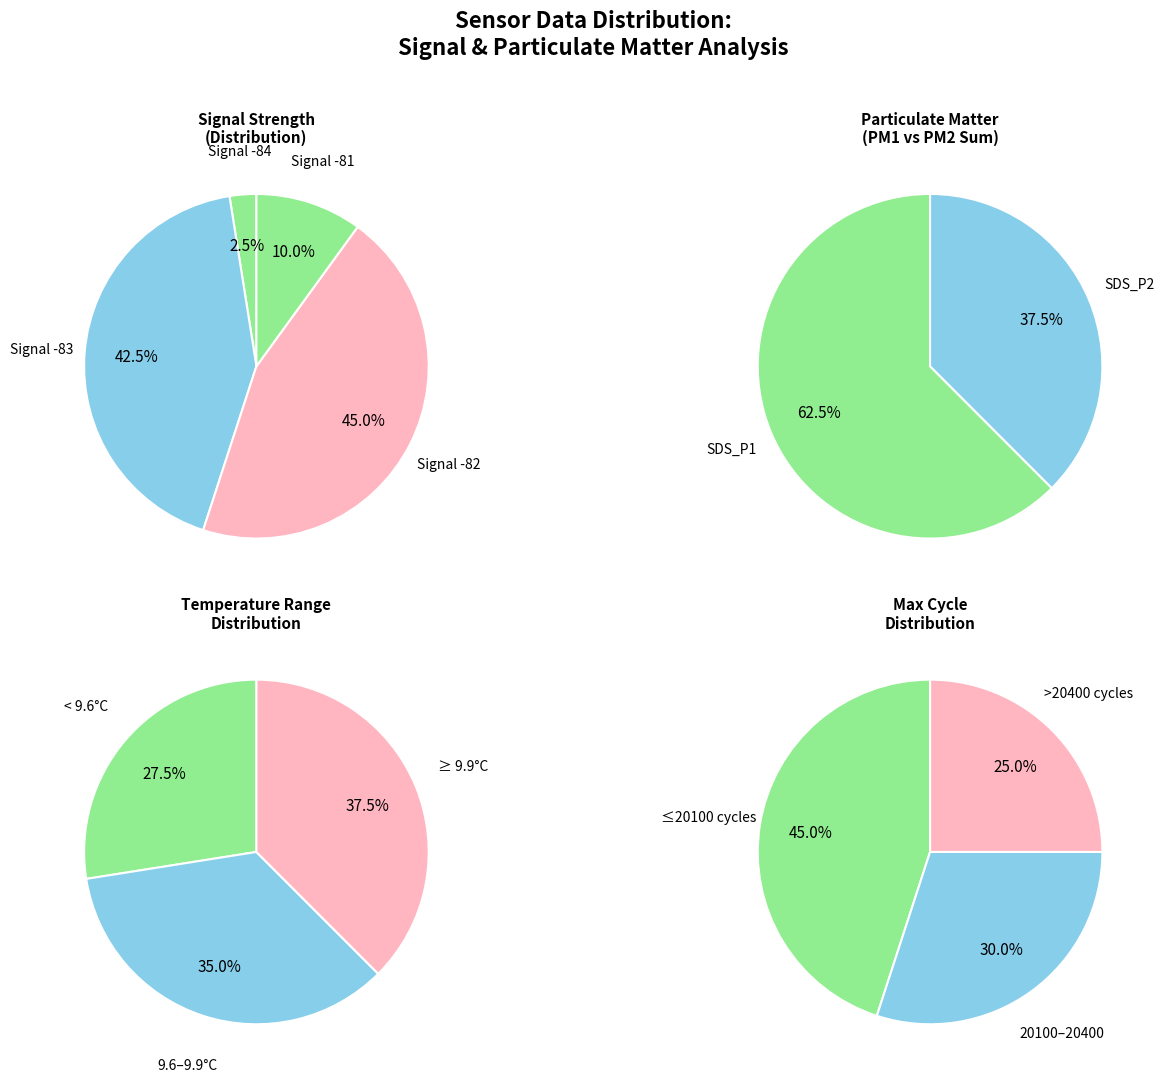

True or false: 26 accounts for 1% of the total.

False